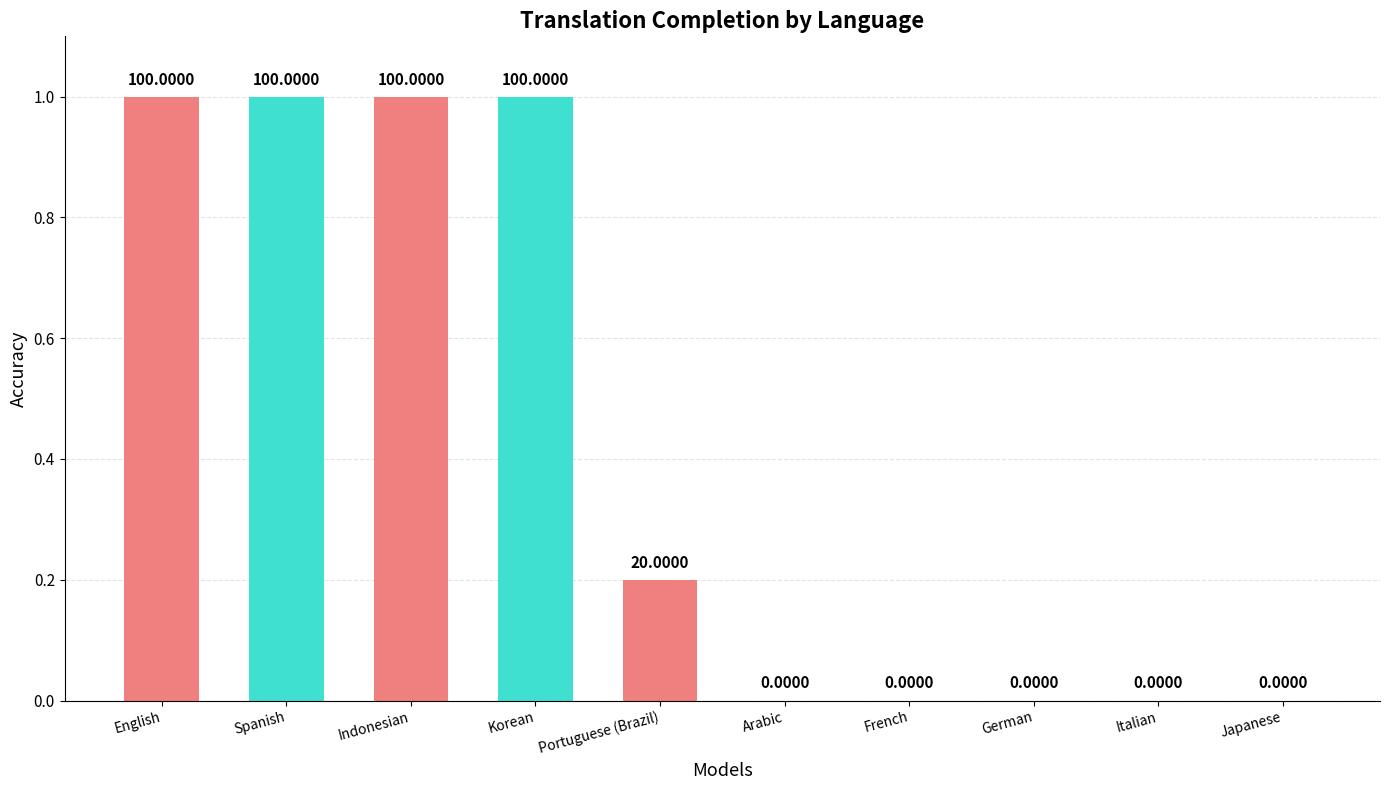

Are the bars horizontal?

No